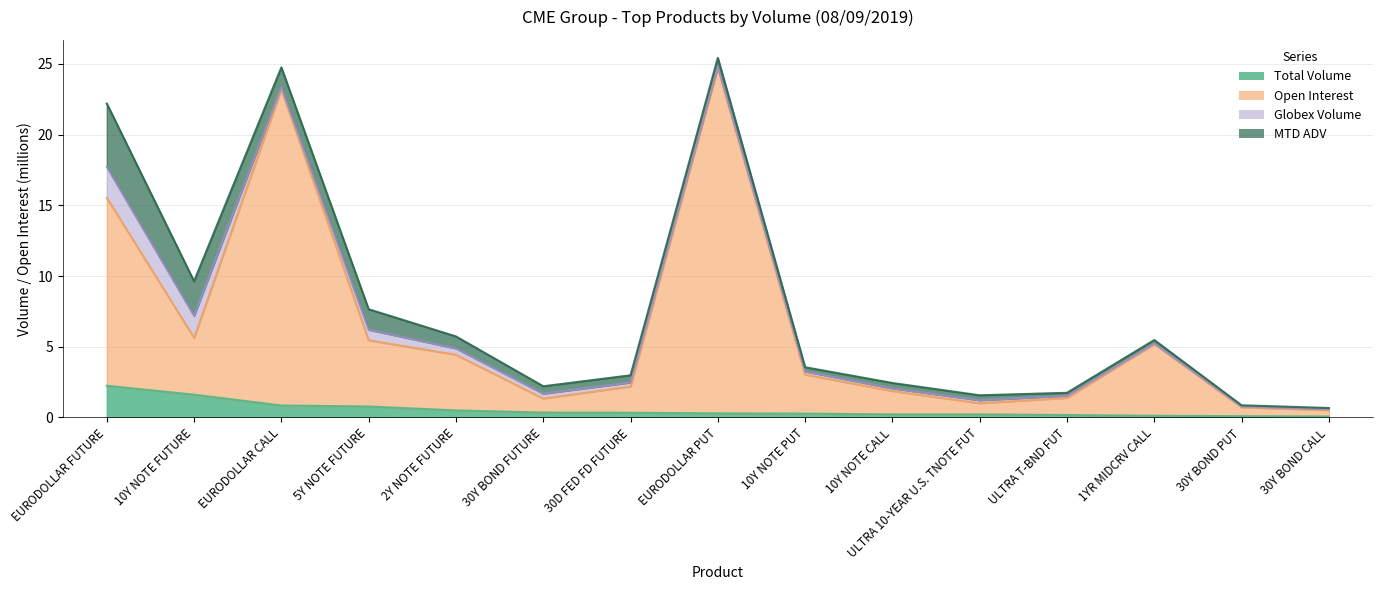

True or false: Open Interest and Total Volume intersect in this chart.

False